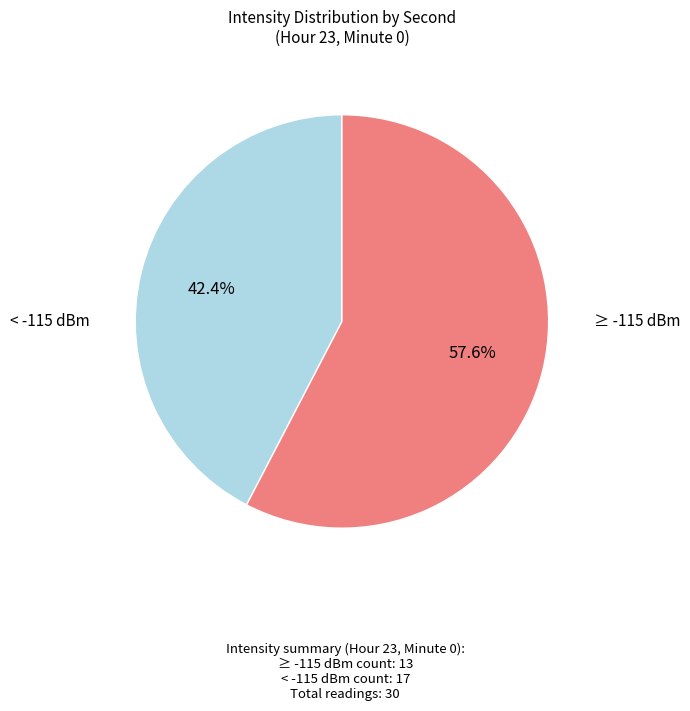

Is there a majority slice in this chart?

Yes